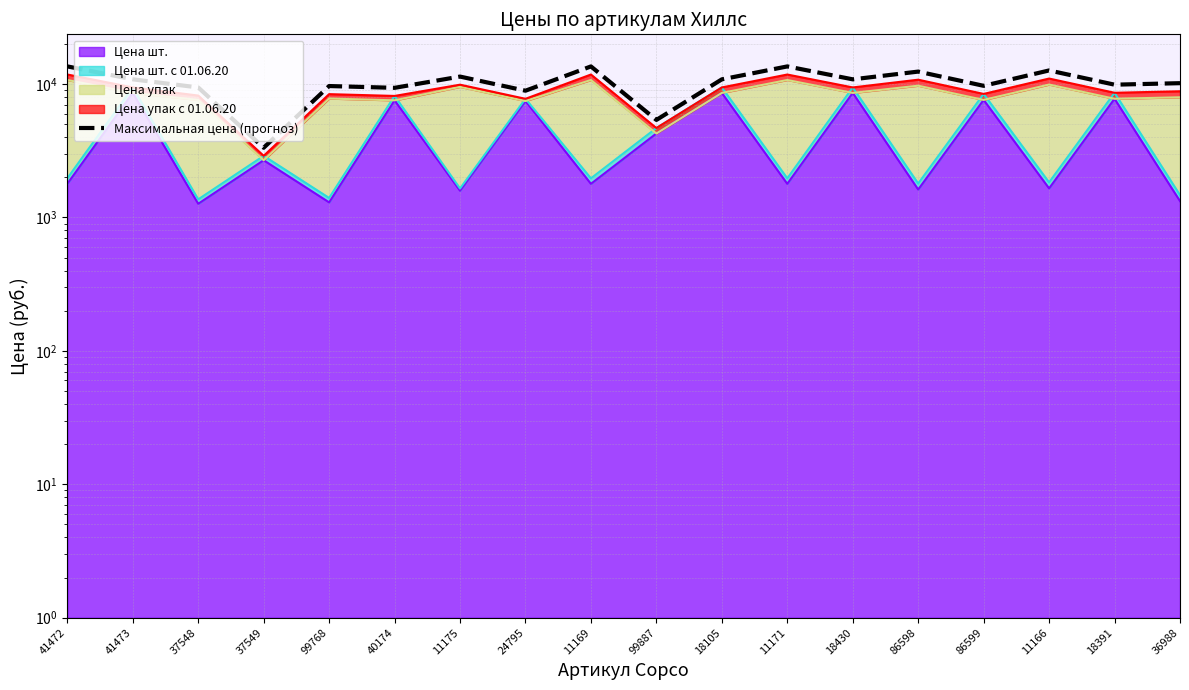

Reading right to left, what are all the values shown in this chart?

10148.0	9888.0	12640.2	9694.2	12391.8	10841.8	13549.4	10841.8	5382.0	13549.4	8910.9	11370.1	9363.0	9657.8	3330.2	9426.0	10846.8	13554.4